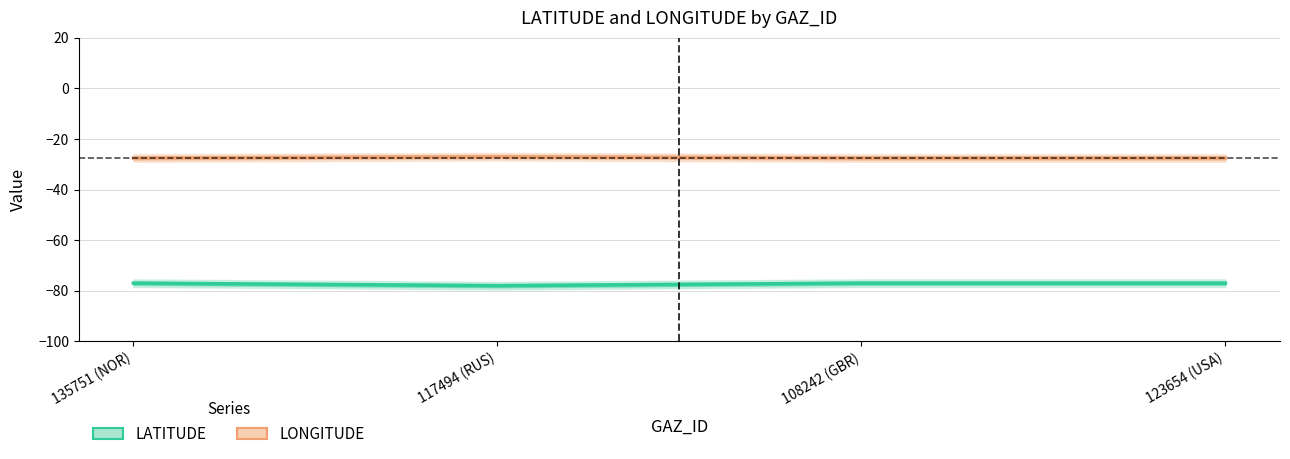

Is it true that LATITUDE equals -136.3 at 123654 (USA)?

False